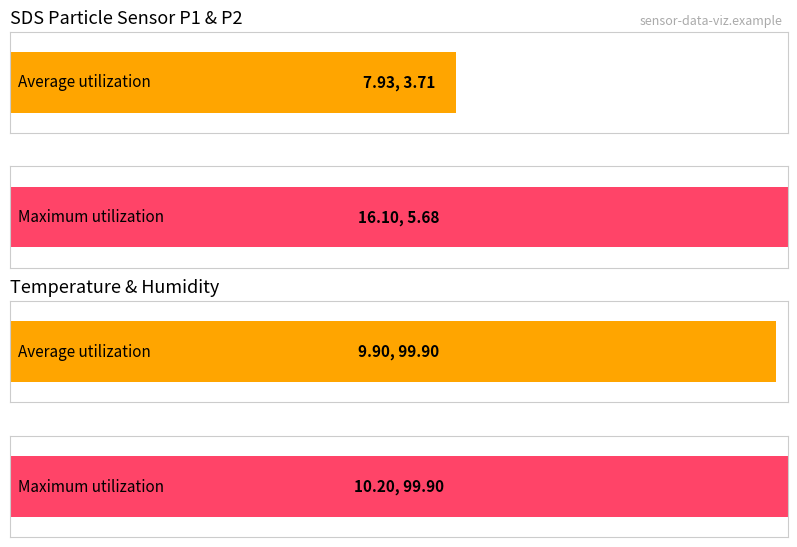

At SDS_P1, list the series in order from largest to smallest.

Maximum utilization, Average utilization